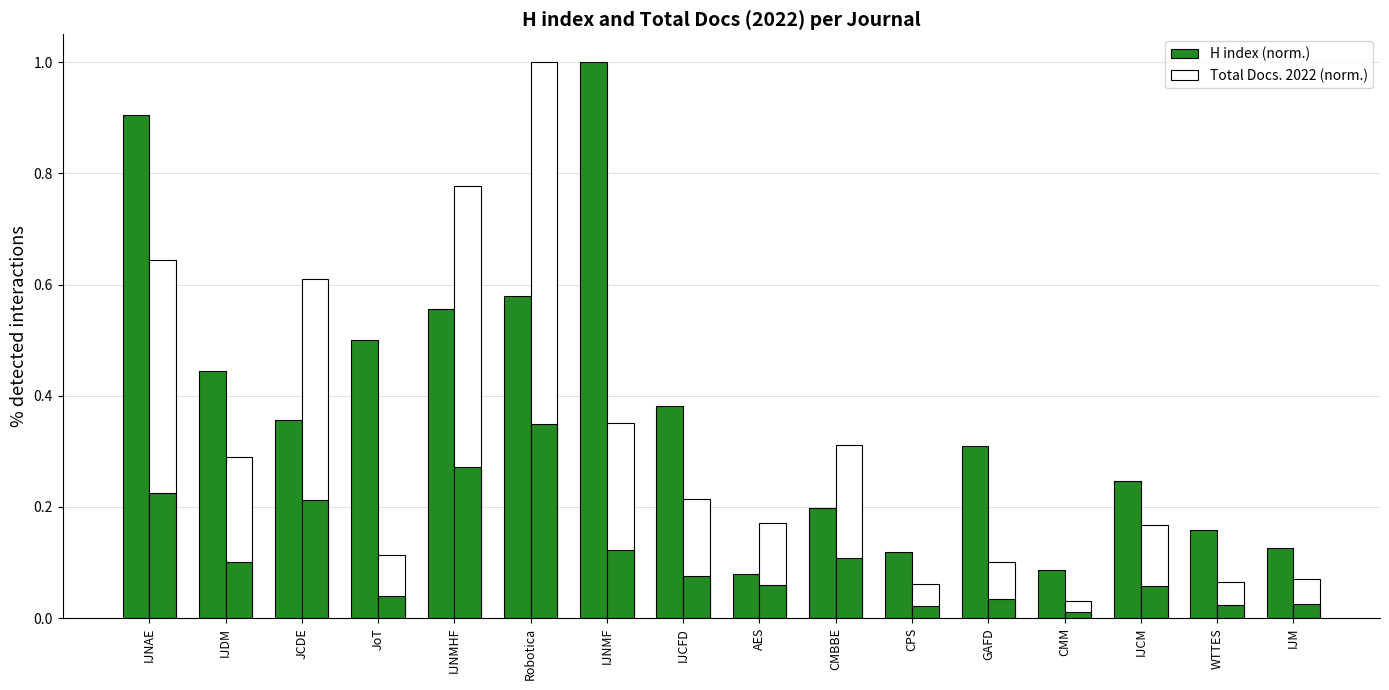

At which category is the sum across all series the highest?

Robotica